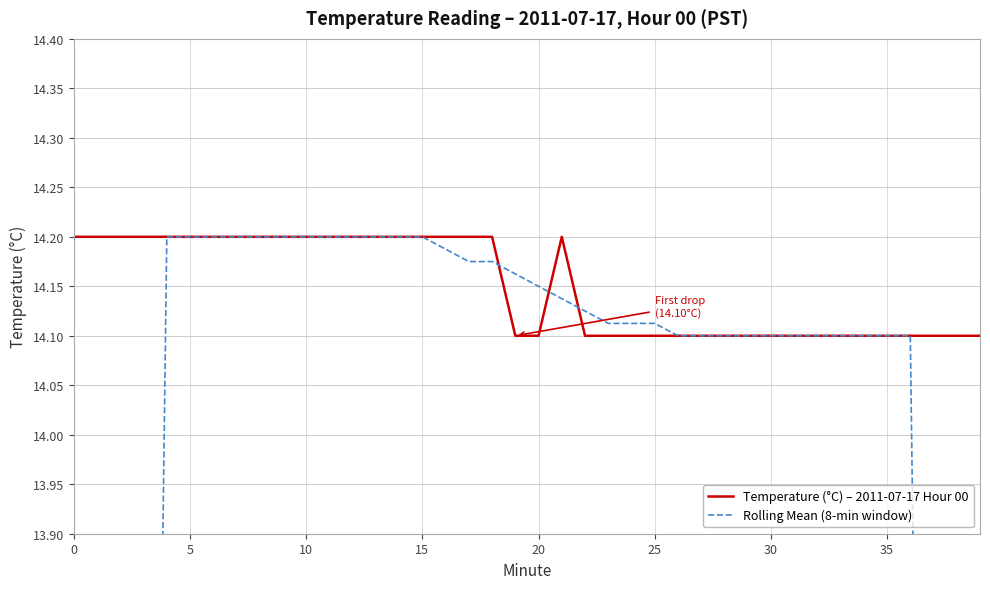

Does the chart have visible grid lines?

Yes